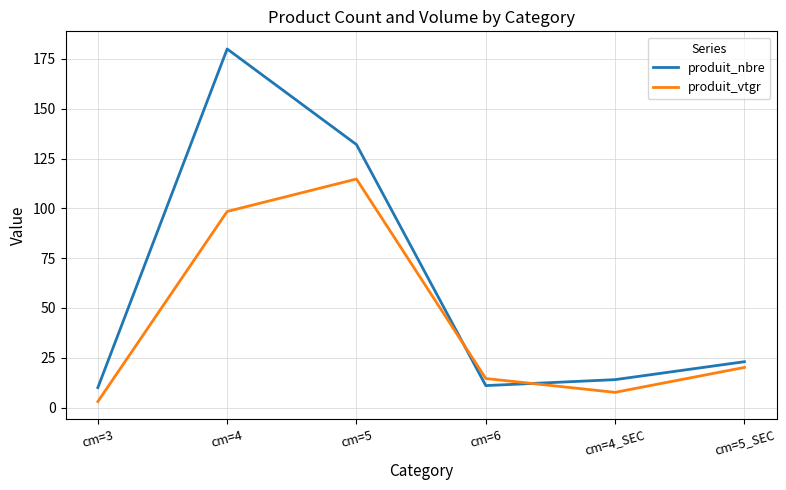

True or false: produit_nbre and produit_vtgr intersect in this chart.

True